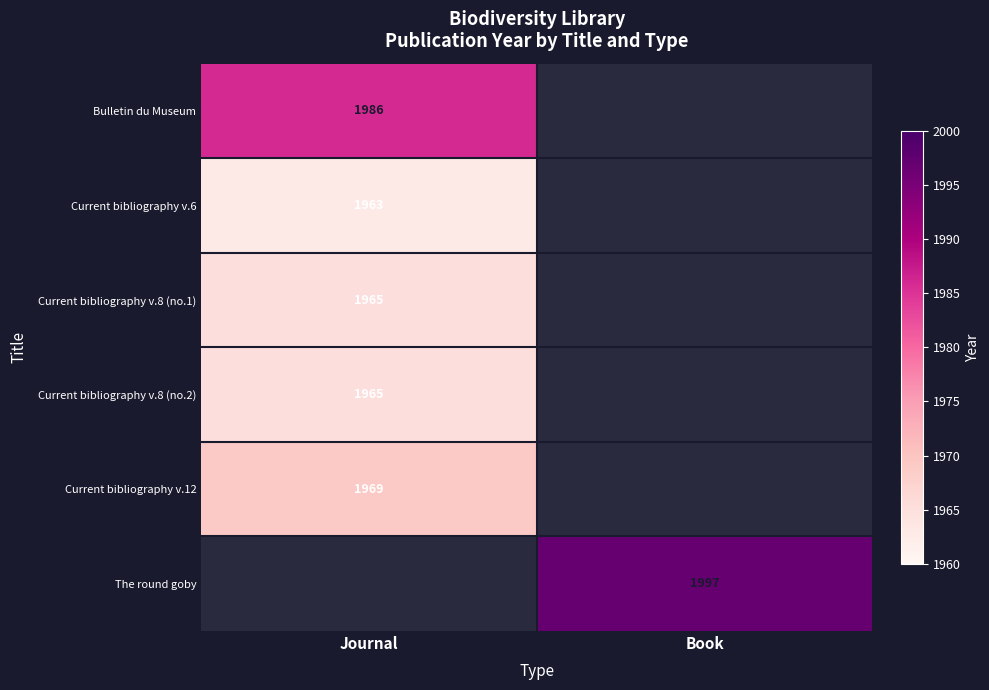

The value of Current bibliography v.8 (no.2) at Journal is 2884.1. True or false?

False